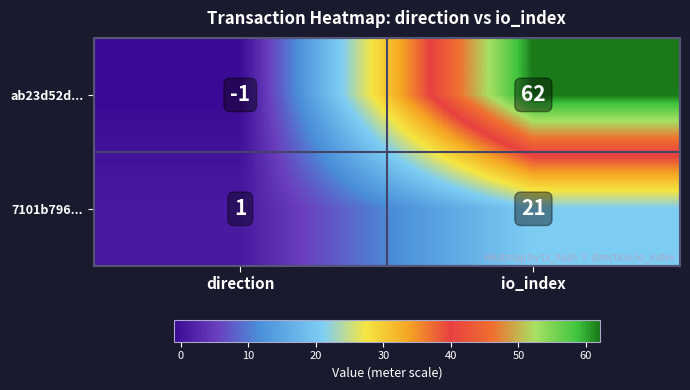

Is it true that ab23d52d... equals 62 at io_index?

True